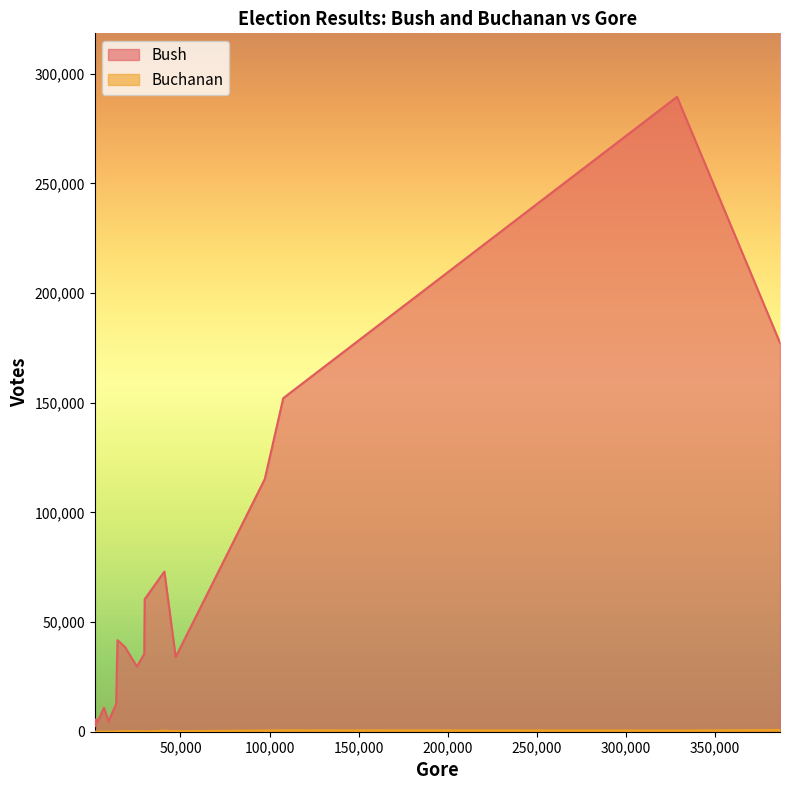

What is the difference between the Buchanan values at 13891 and 97318?

487